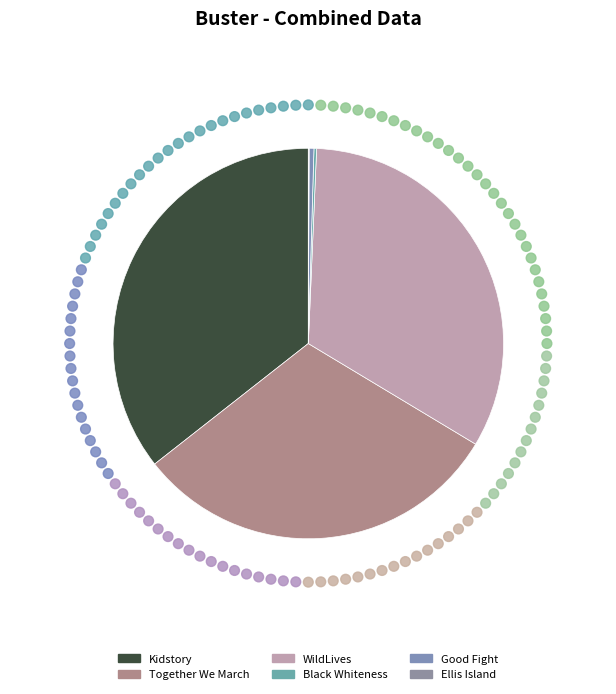

What is the total percentage of Black Whiteness and Kidstory?

35.8%